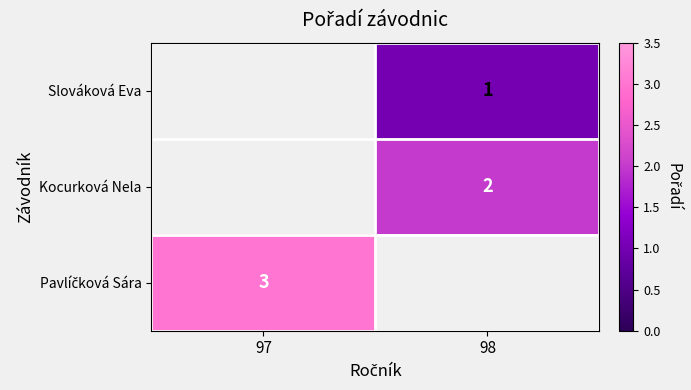

Is it true that Kocurková Nela equals 1 at 98?

False